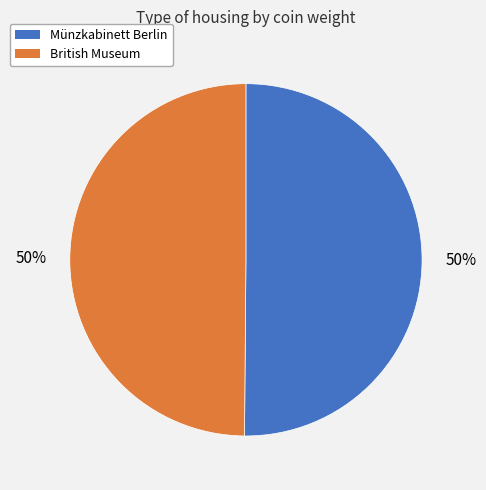

Approximately how many times larger is the value at British Museum compared to Münzkabinett Berlin?

1.0